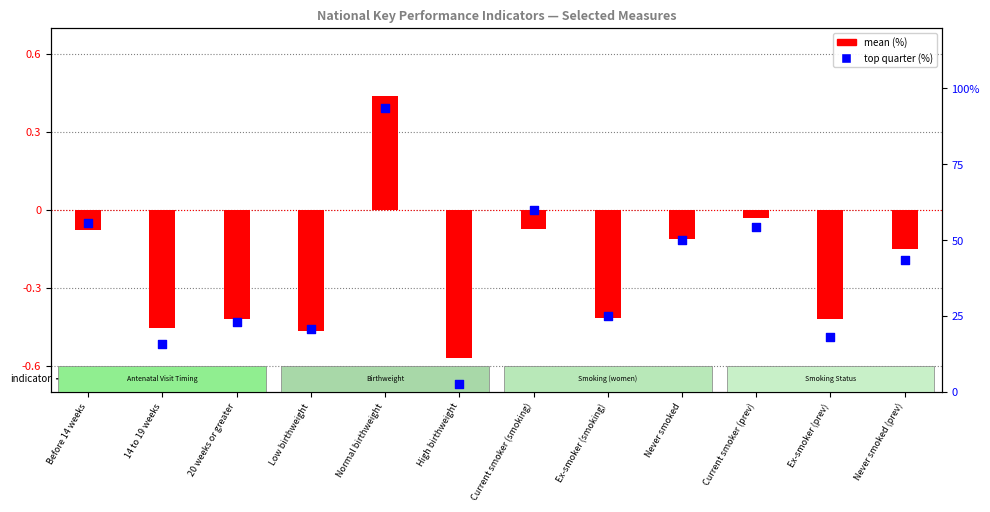

At which category is the sum across all series the highest?

Normal birthweight